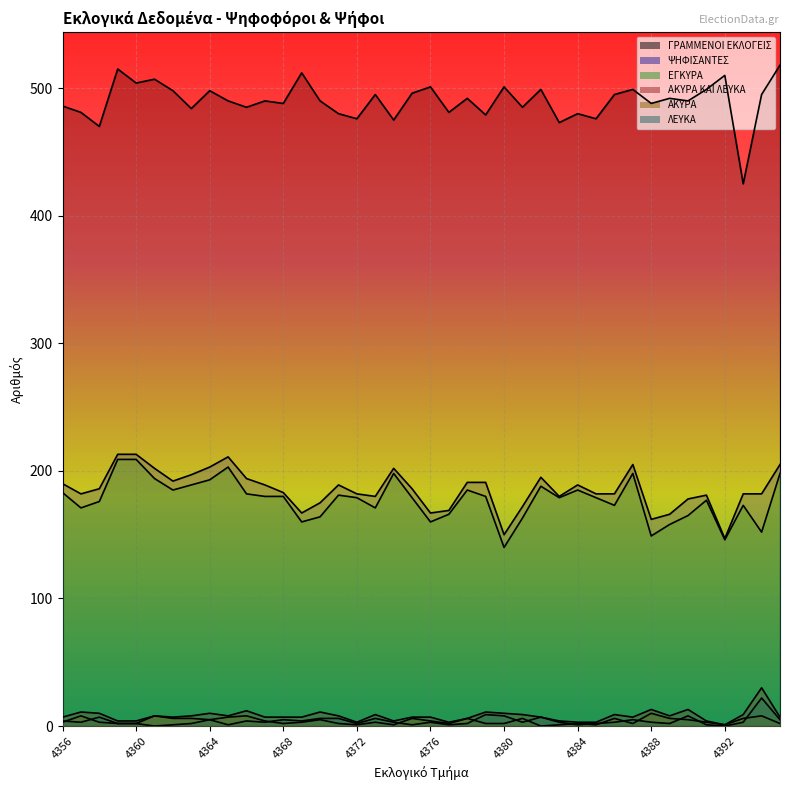

What is the difference between the highest and lowest values at 4381?

482